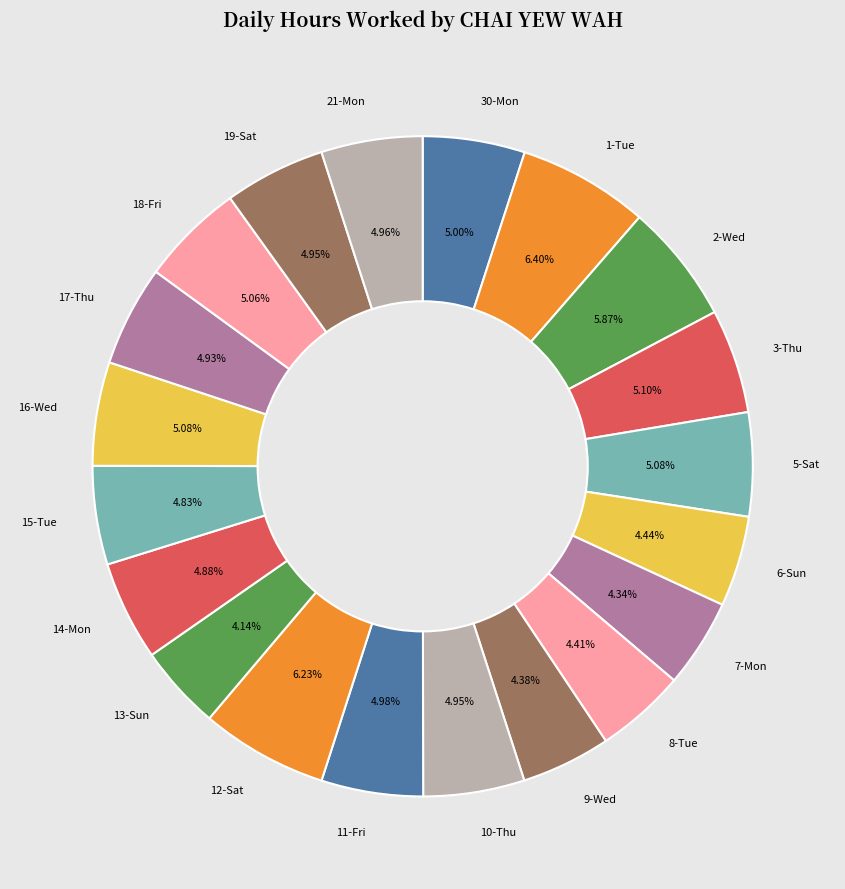

To the nearest percent, what is the combined percentage of 7-Mon and 9-Wed?

9%